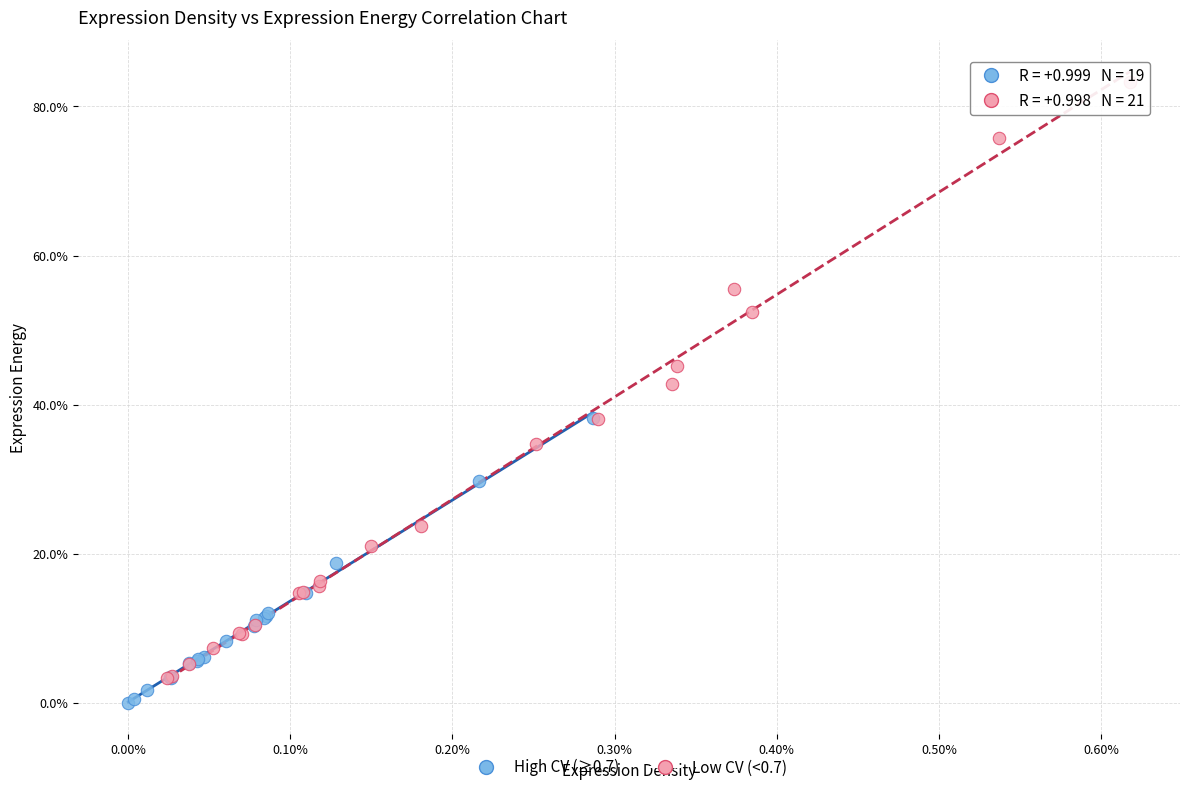

Which series has the largest Y range (max minus min)?

Low CV (<0.7)